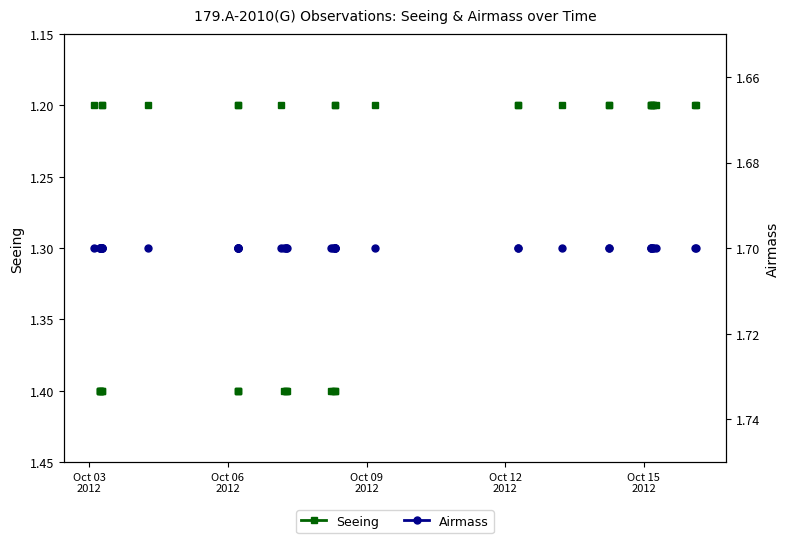

True or false: Airmass and Seeing intersect in this chart.

False